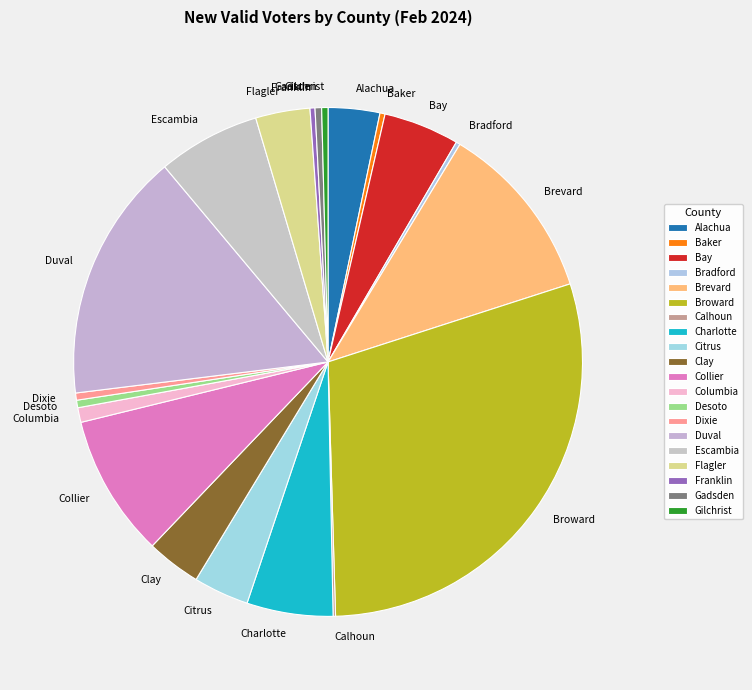

Which slice is the largest?

Broward